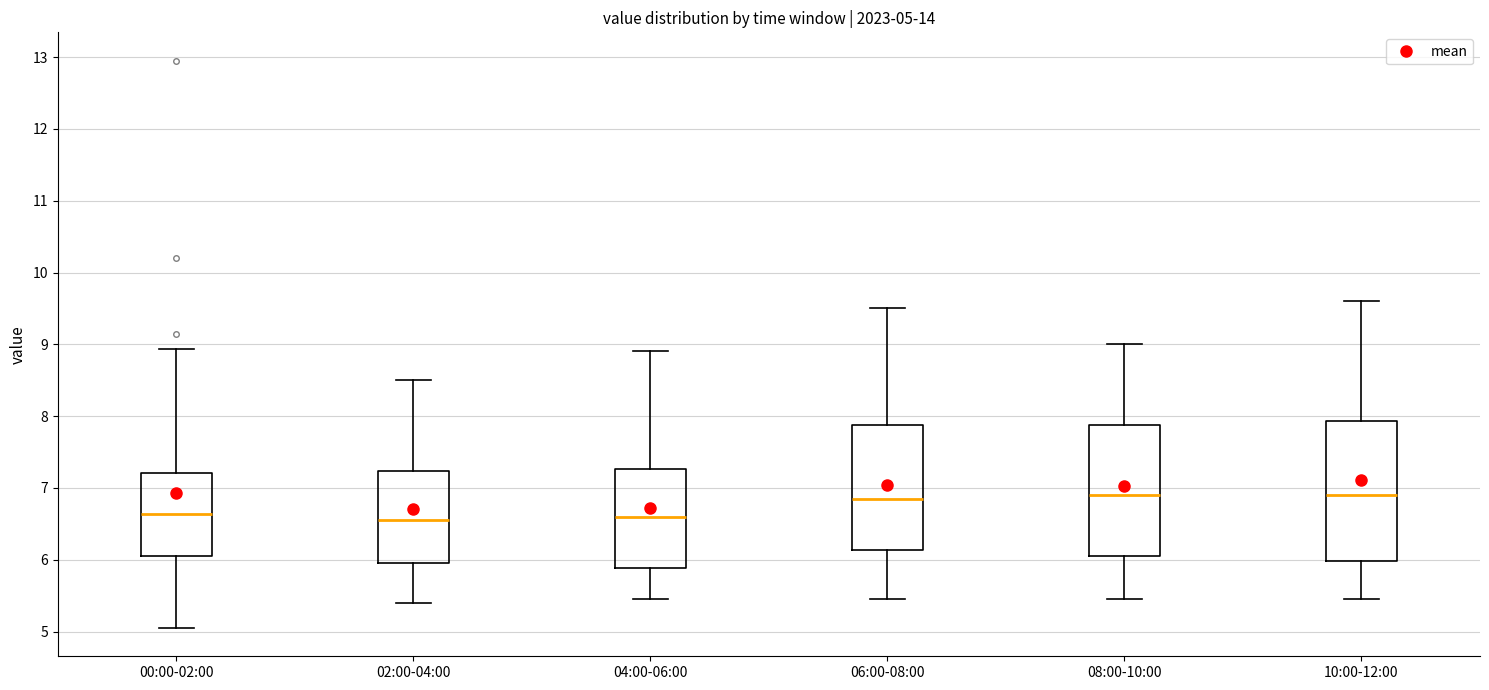

Comparing the boxes themselves (not the whiskers), which one is the tallest?

10:00-12:00